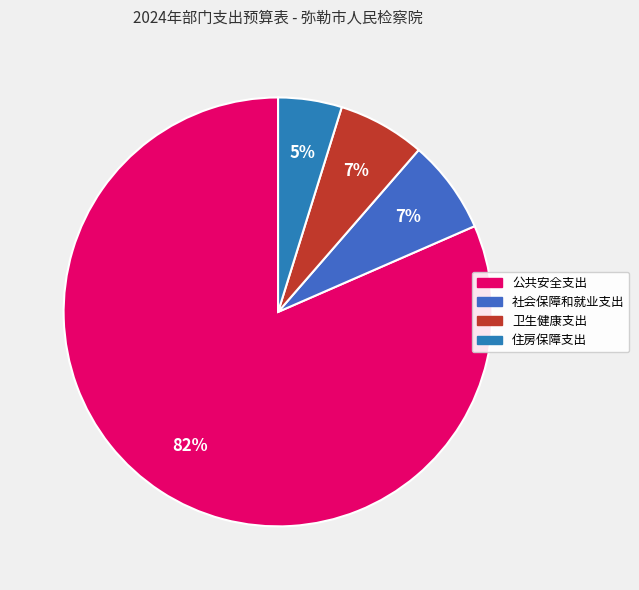

Which category accounts for the majority?

公共安全支出